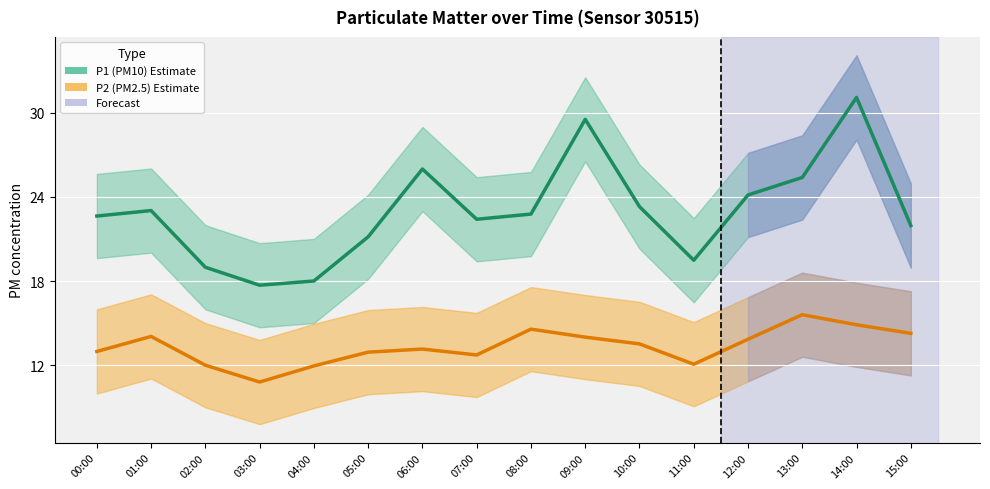

Is it true that P1 (PM10) equals 5.4 at 15:00?

False